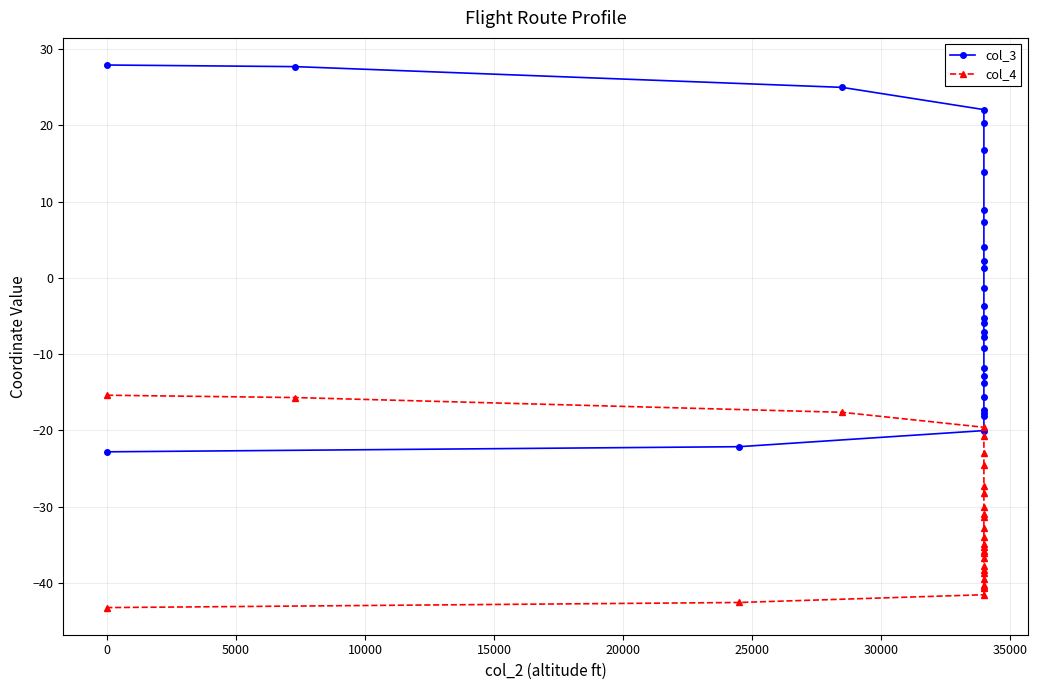

Rank the series by their maximum value, from highest to lowest.

col_3, col_4